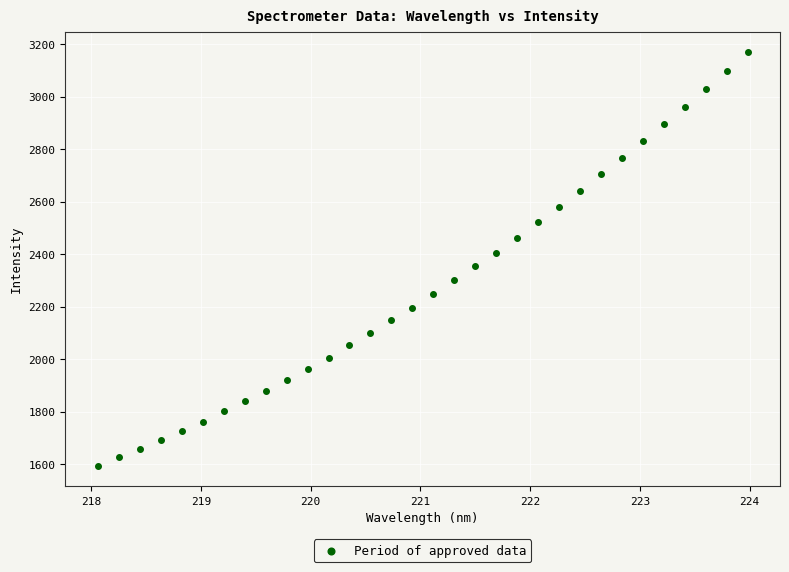

What is the range of Y values (max minus min)?

1575.5